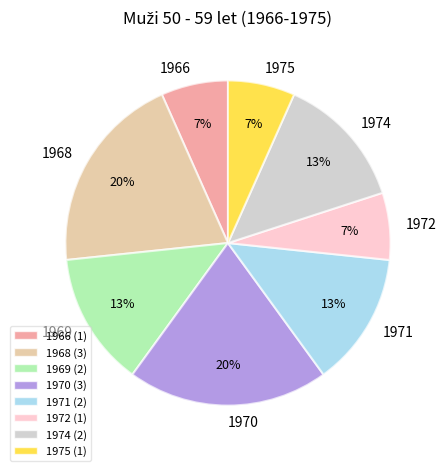

To the nearest percent, what percentage of the pie is 1969?

13%